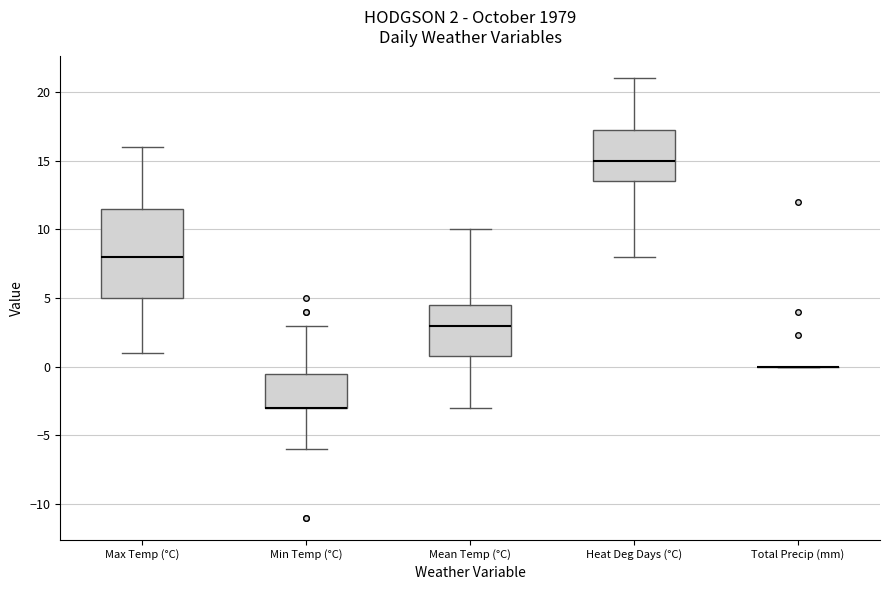

Comparing the boxes themselves (not the whiskers), which one is the tallest?

Max Temp (°C)